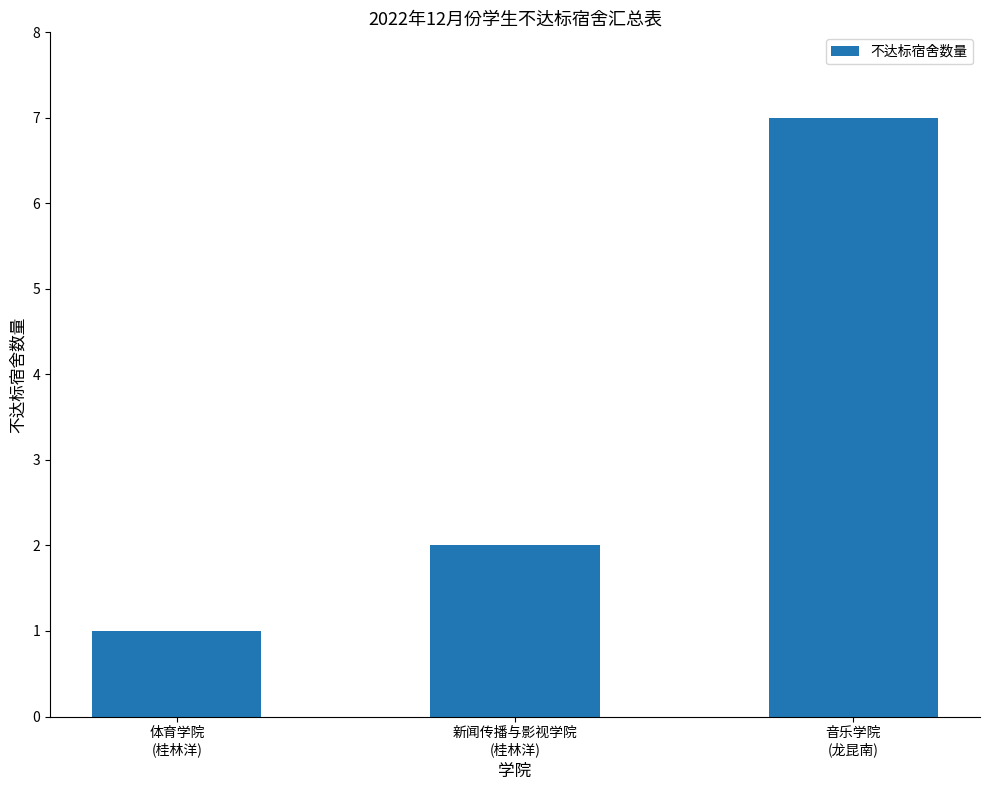

How many distinct data groups are displayed?

1